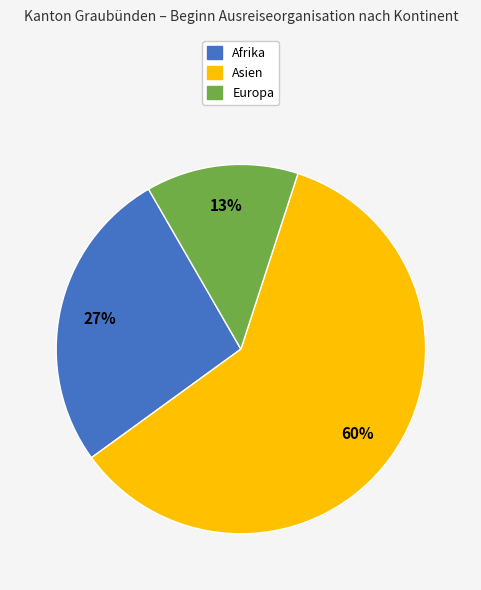

Is there a majority slice in this chart?

Yes